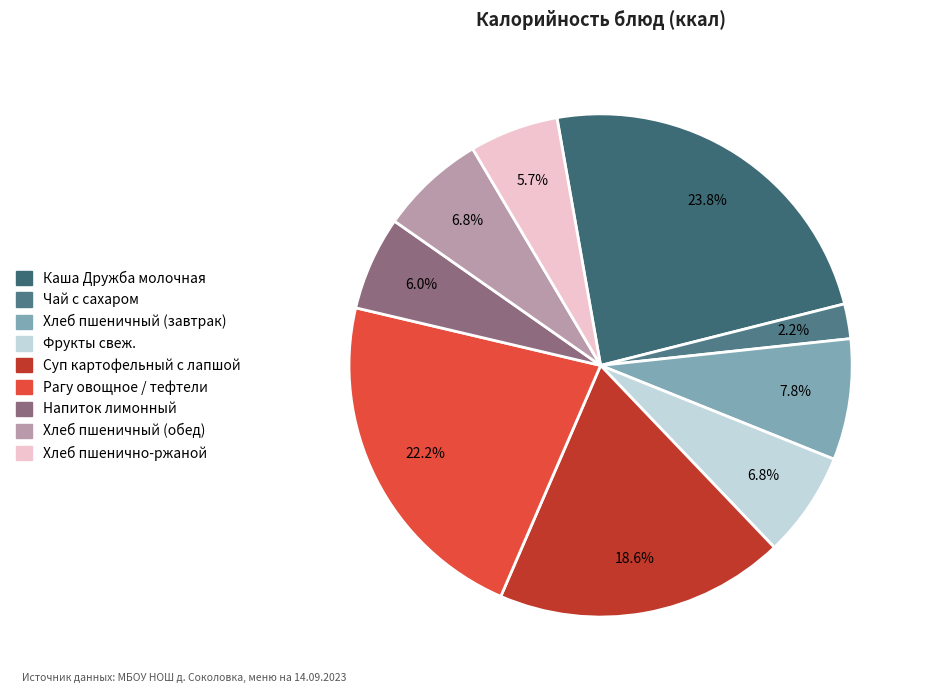

Count the number of slices in the pie.

9